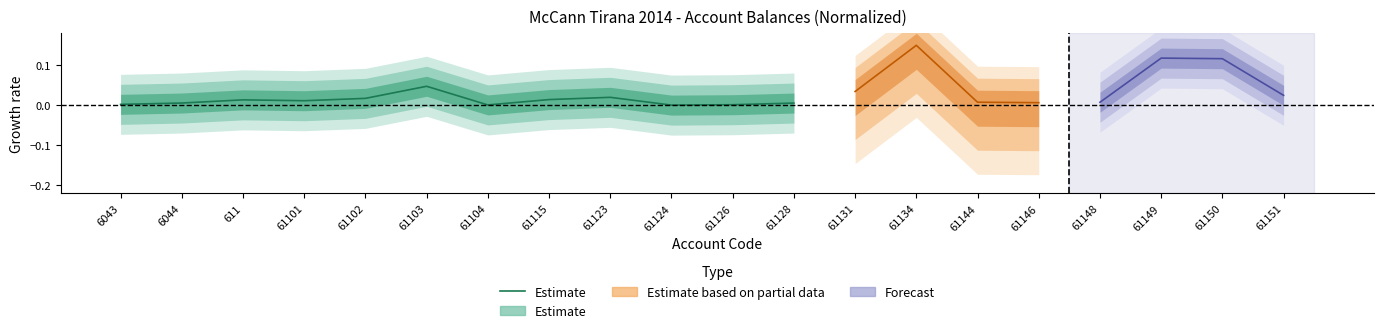

The chart shows a value of 0.0 at 61123. True or false?

True